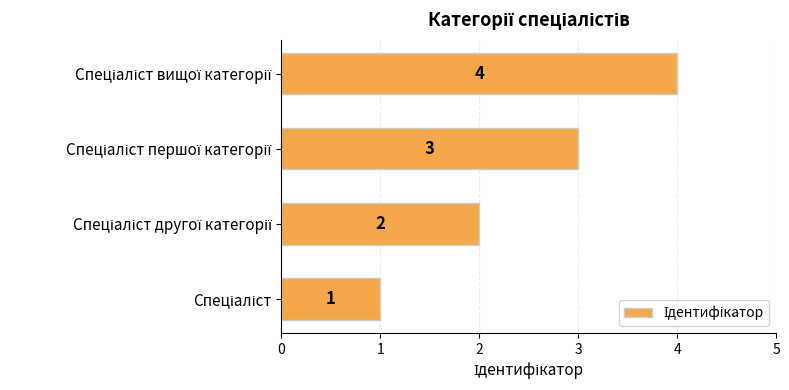

What is the difference between the maximum and minimum values?

3